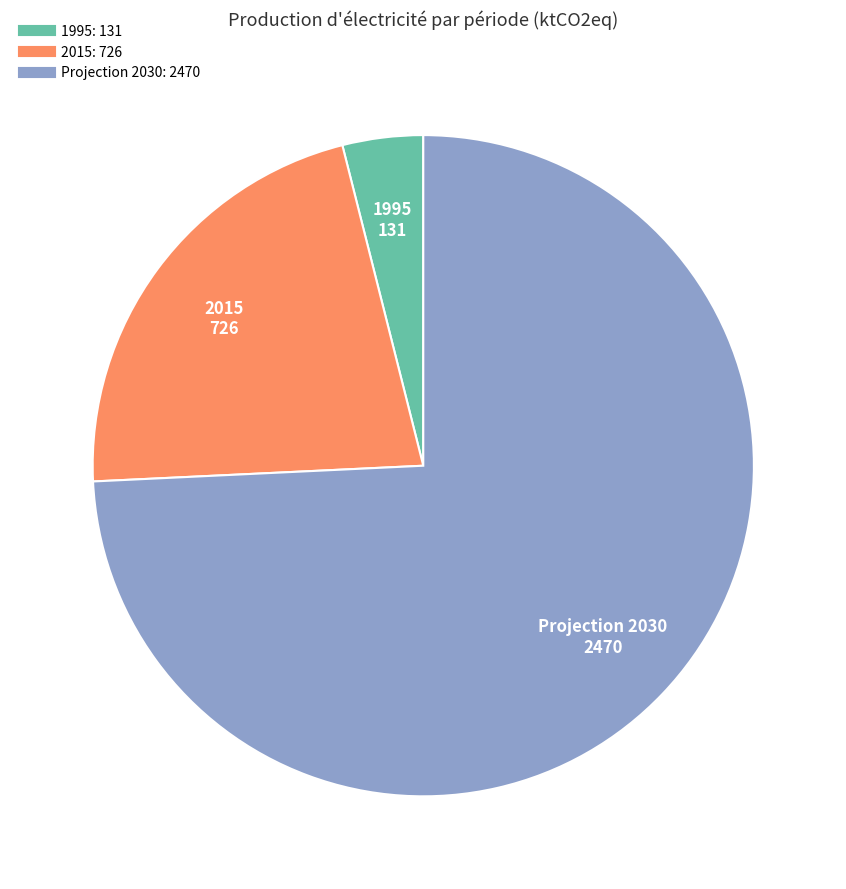

Which slice represents more than half of the pie?

Projection 2030